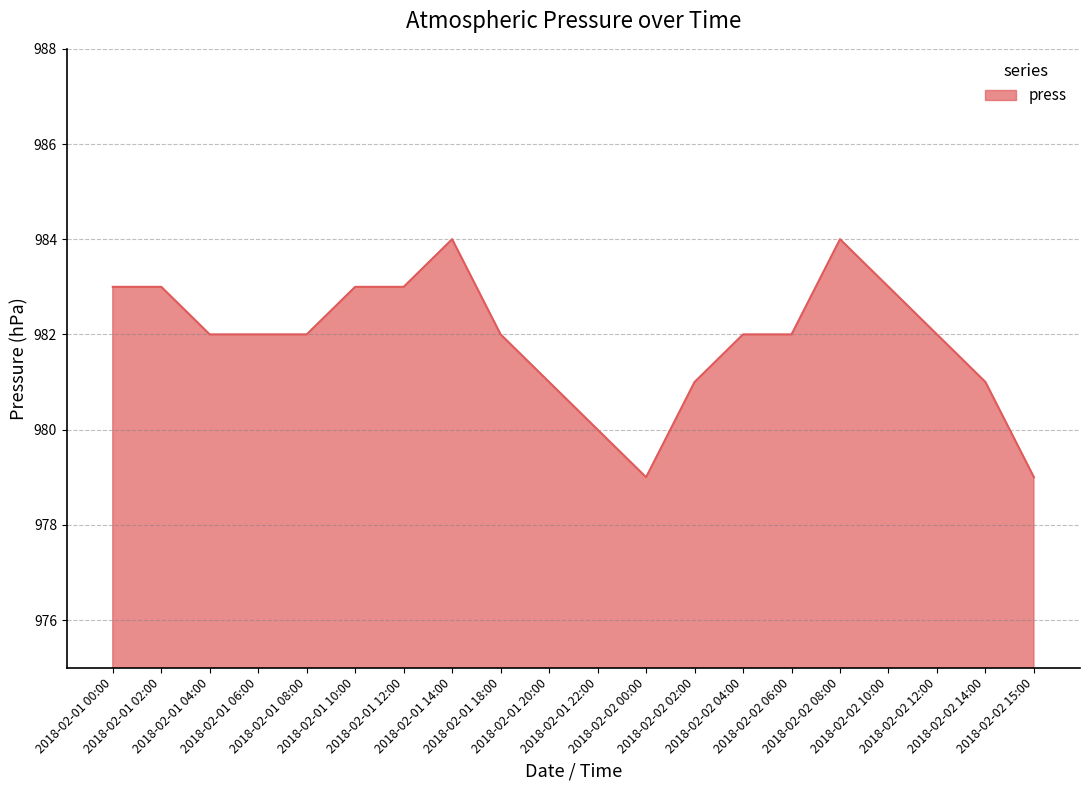

Reading left to right, transcribe all the data shown in this chart.

2018-02-01 00:00=983	2018-02-01 02:00=983	2018-02-01 04:00=982	2018-02-01 06:00=982	2018-02-01 08:00=982	2018-02-01 10:00=983	2018-02-01 12:00=983	2018-02-01 14:00=984	2018-02-01 18:00=982	2018-02-01 20:00=981	2018-02-01 22:00=980	2018-02-02 00:00=979	2018-02-02 02:00=981	2018-02-02 04:00=982	2018-02-02 06:00=982	2018-02-02 08:00=984	2018-02-02 10:00=983	2018-02-02 12:00=982	2018-02-02 14:00=981	2018-02-02 15:00=979